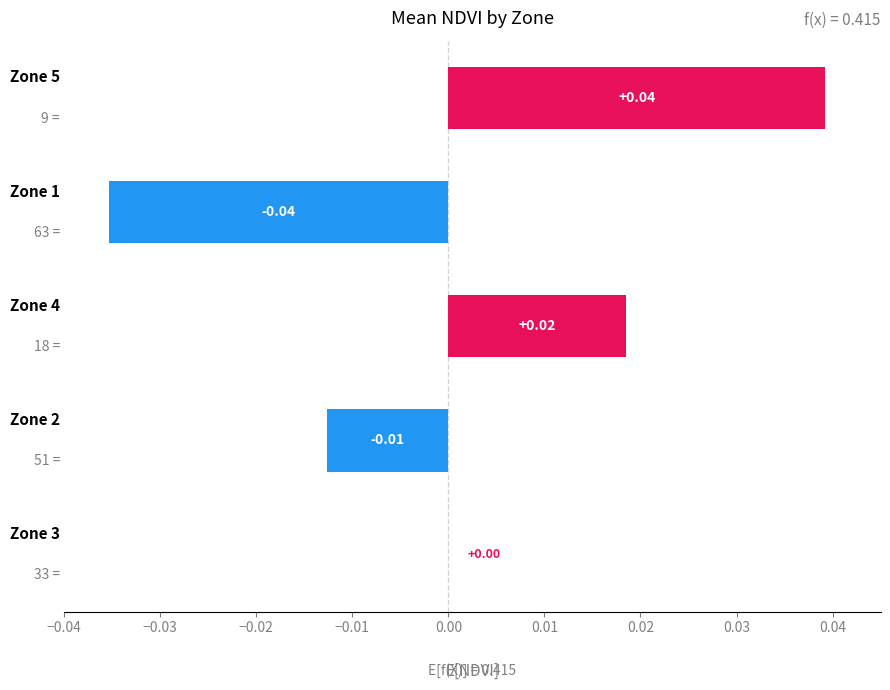

Are the bars horizontal?

Yes